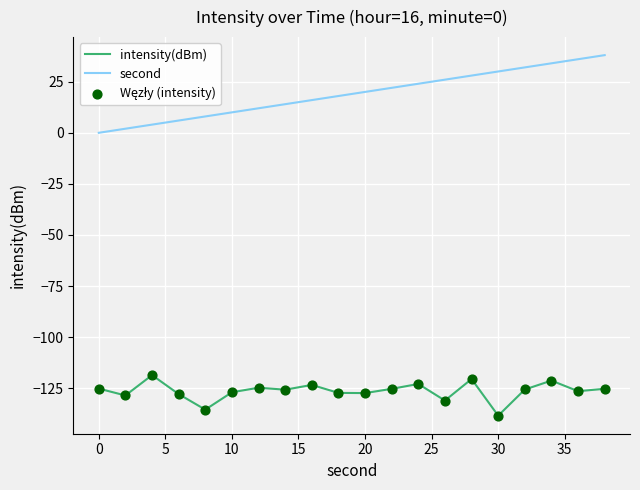

Which series has the largest range (max minus min)?

second